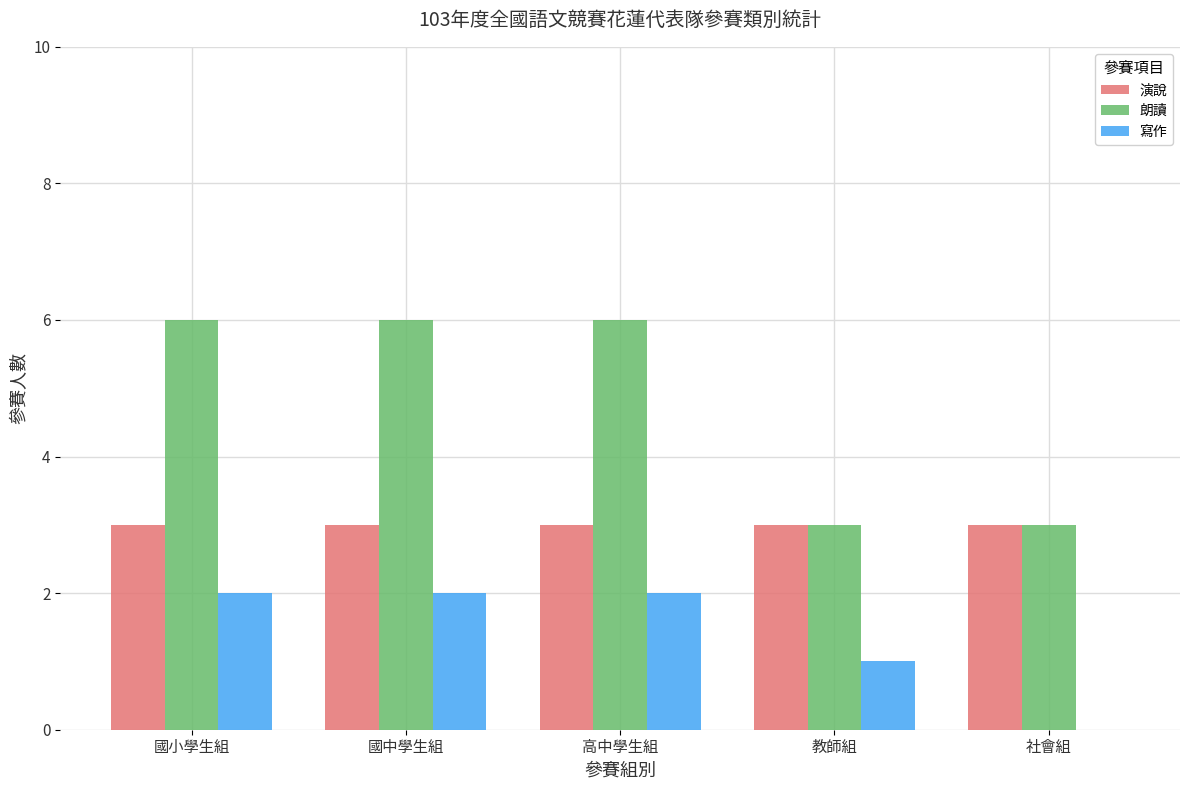

Which series has the largest total across all categories?

朗讀